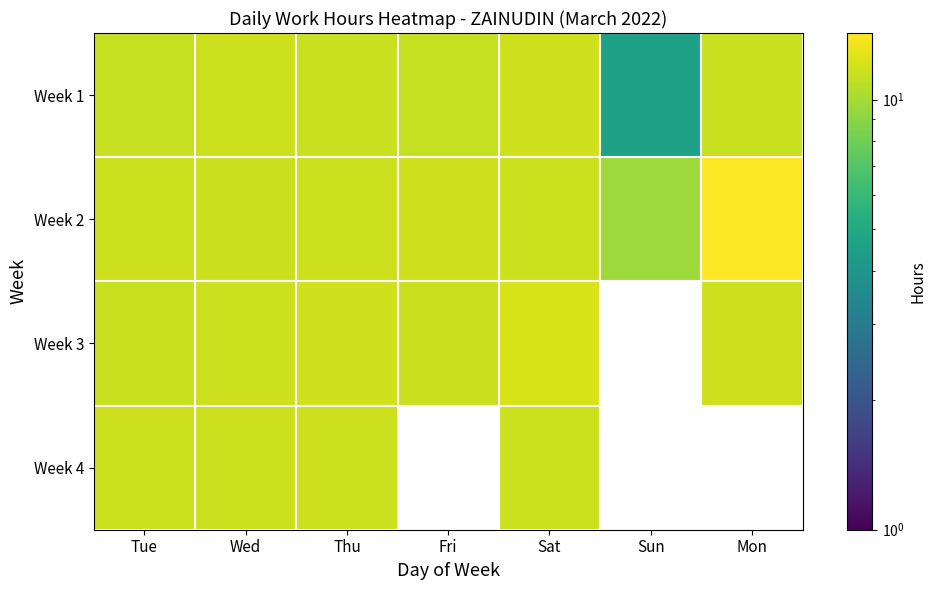

At which category is the sum across all series the highest?

Sat